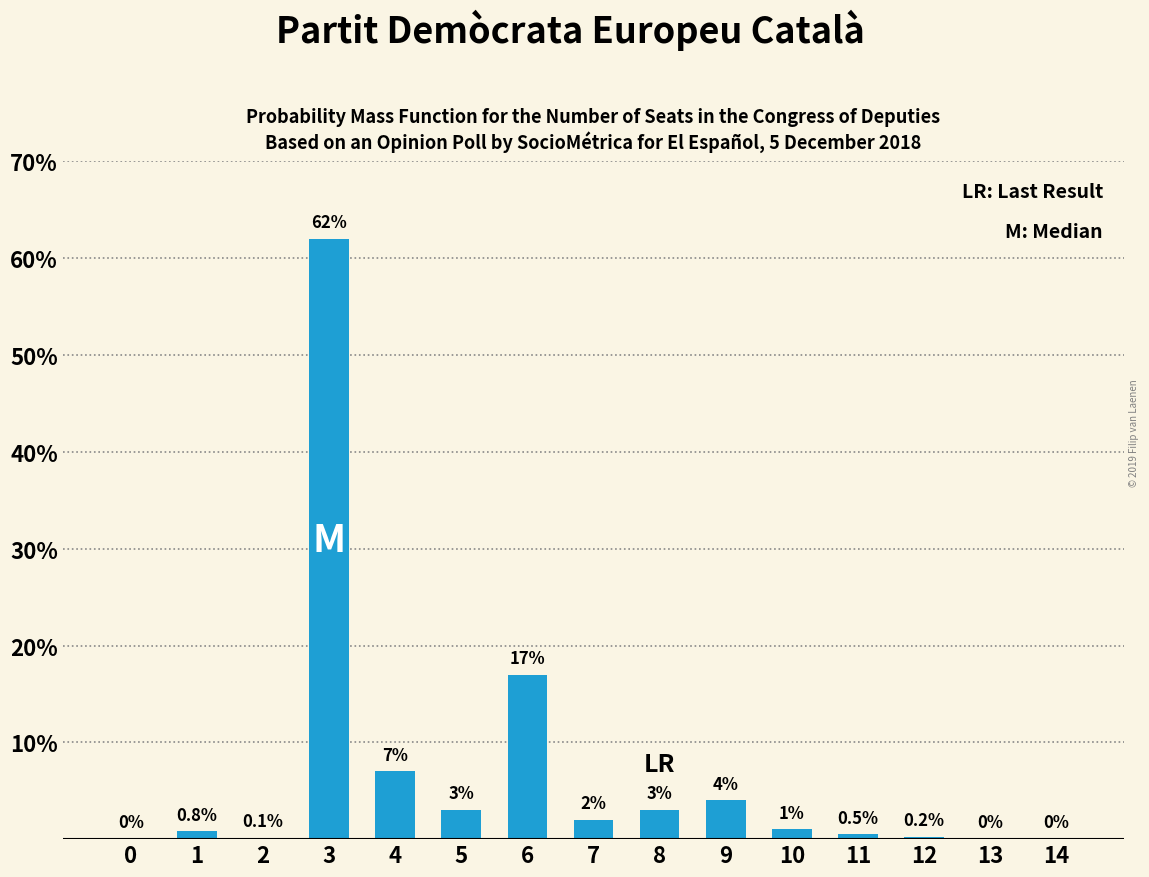

At which label is the value closest to 31?

6